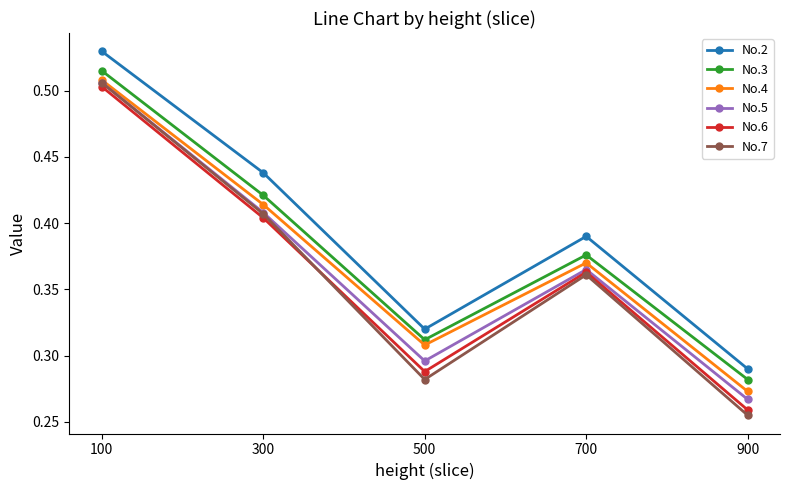

At which category is the sum across all series the highest?

100